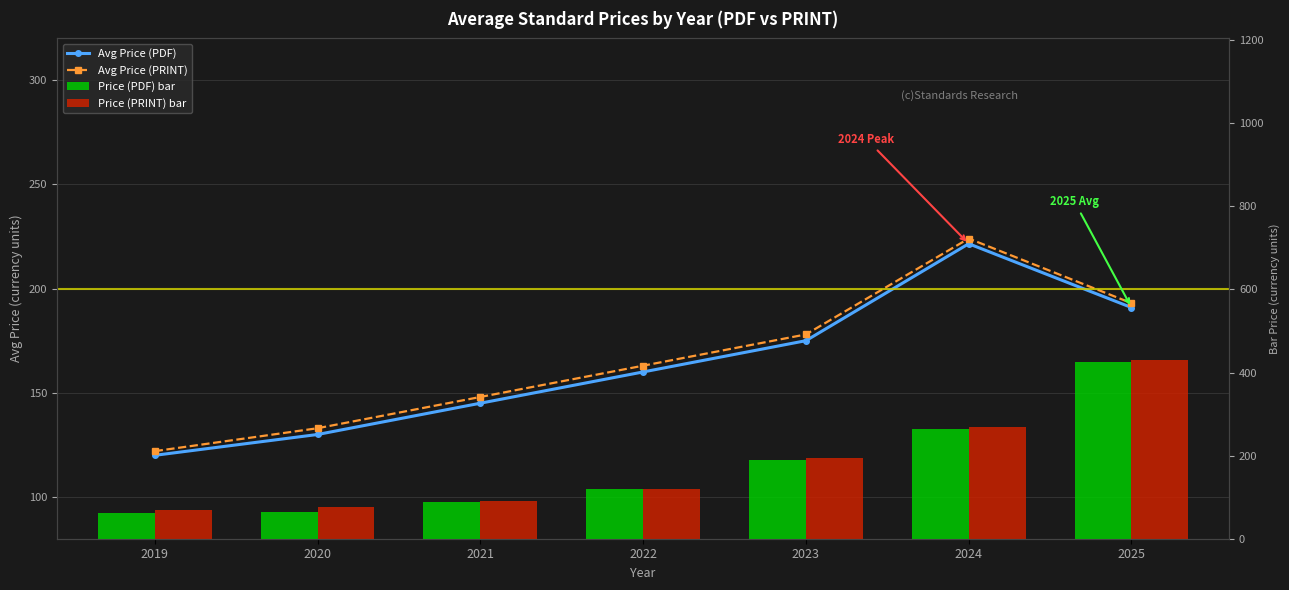

Which has a higher value, 2022 or 2025?

2025